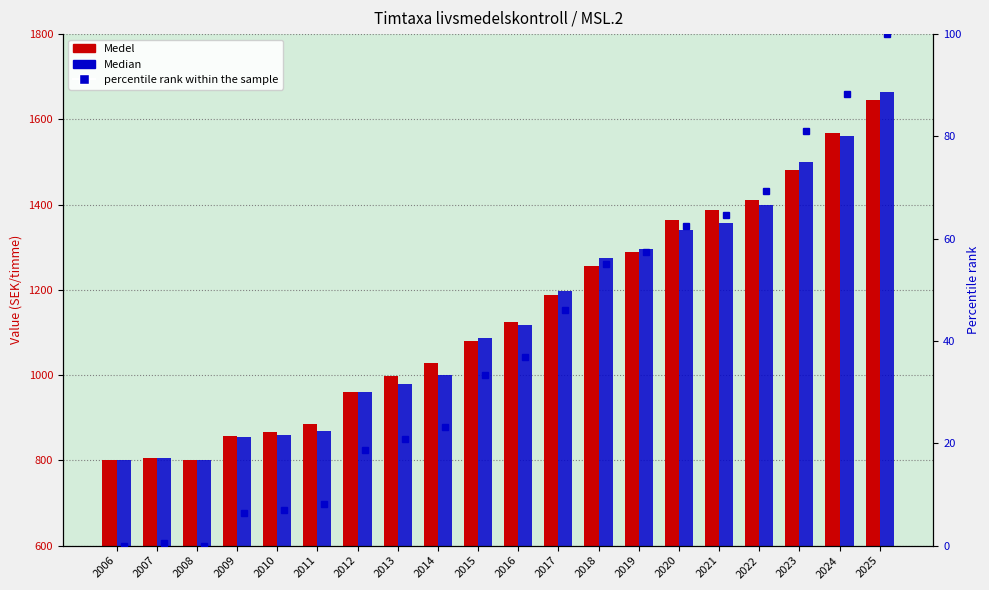

Where does the Median series first go above 1118?

2017